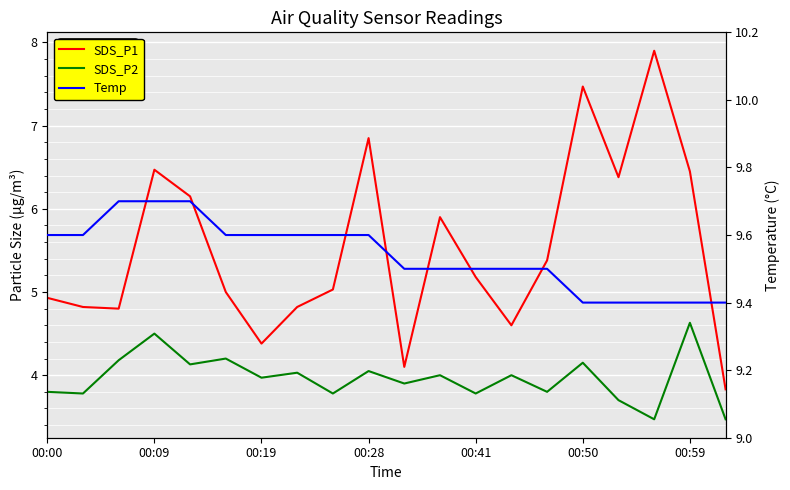

What is the approximate value of SDS_P2 at 7?

4.0